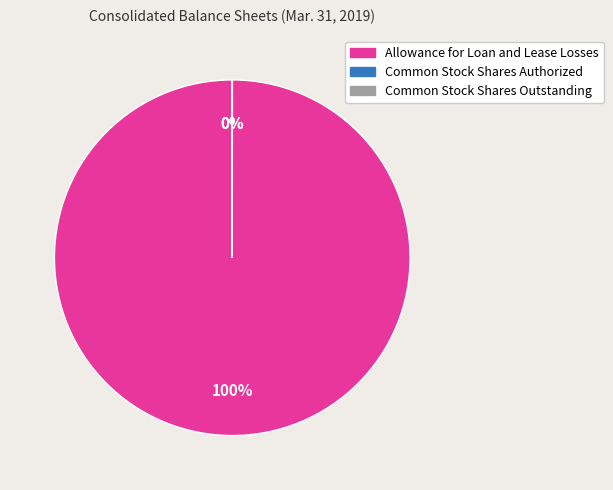

Is there a majority slice in this chart?

Yes